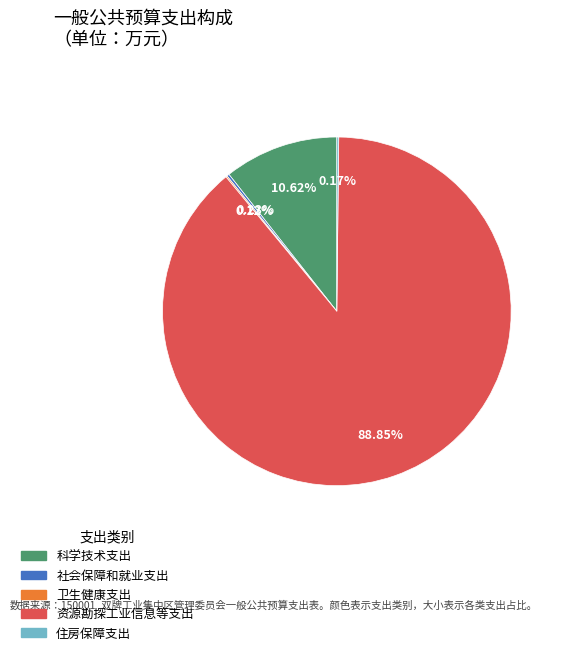

Does any single category account for the majority?

Yes